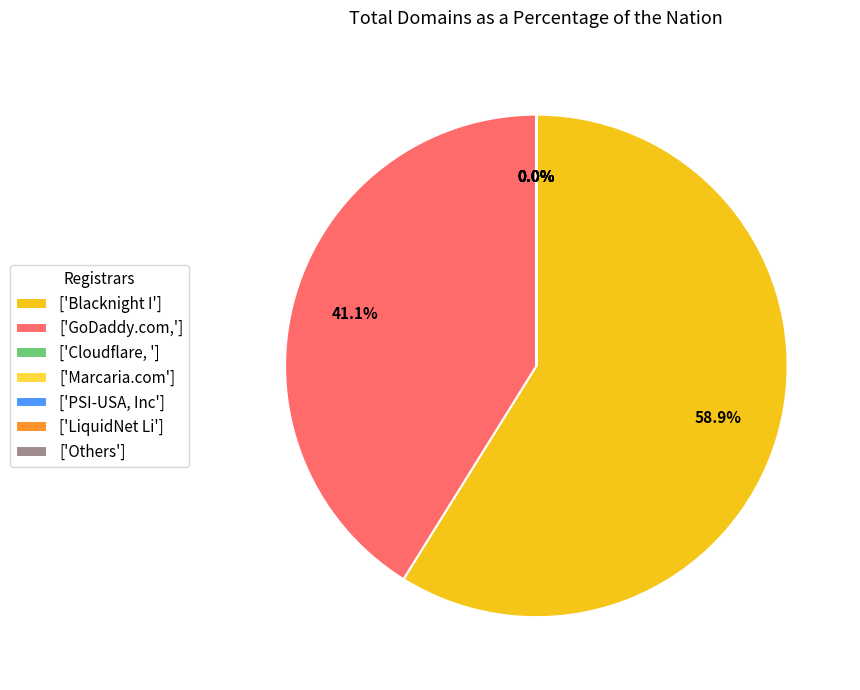

Which has a higher value, ['Blacknight I'] or ['GoDaddy.com,']?

['Blacknight I']